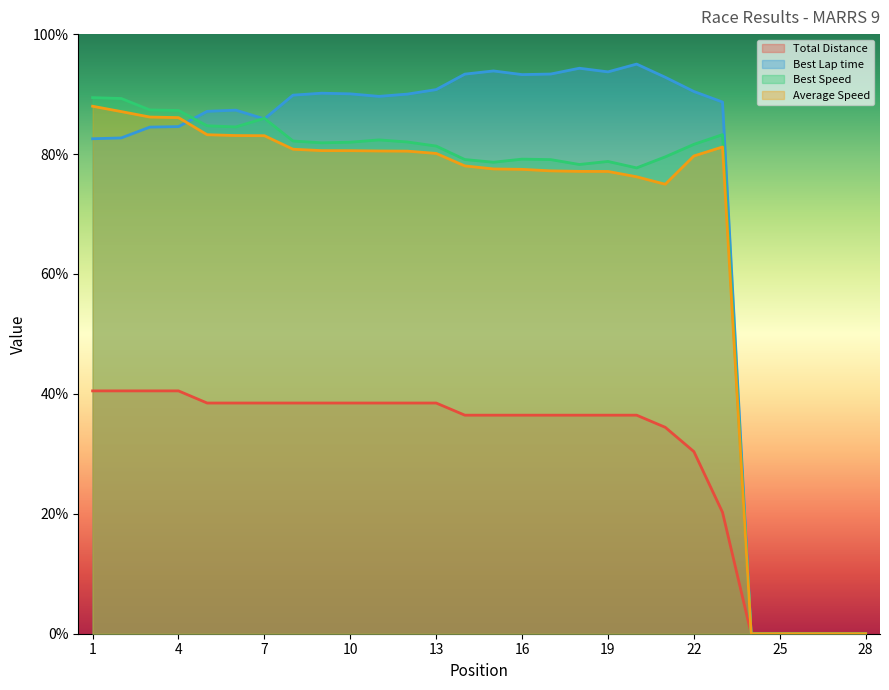

Which series has the widest spread of values?

Best Lap time